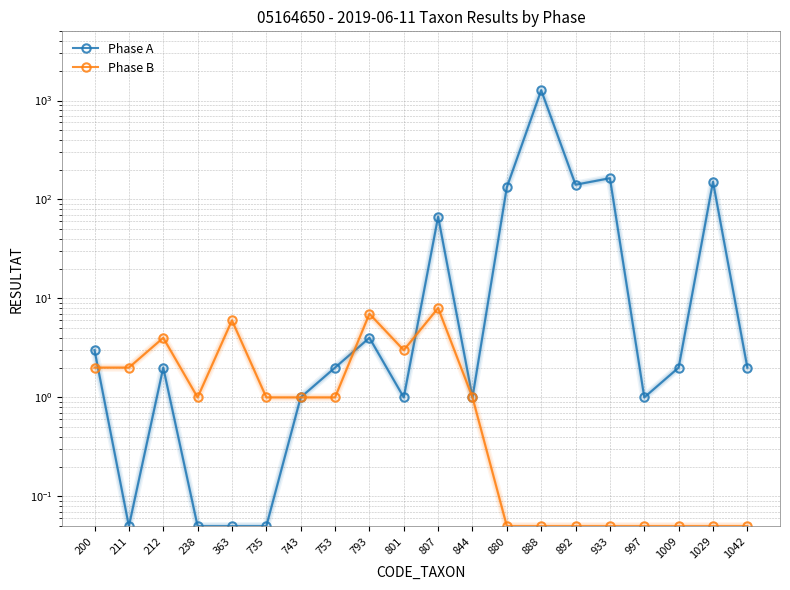

Is it true that Phase A equals 1.0 at 844?

True